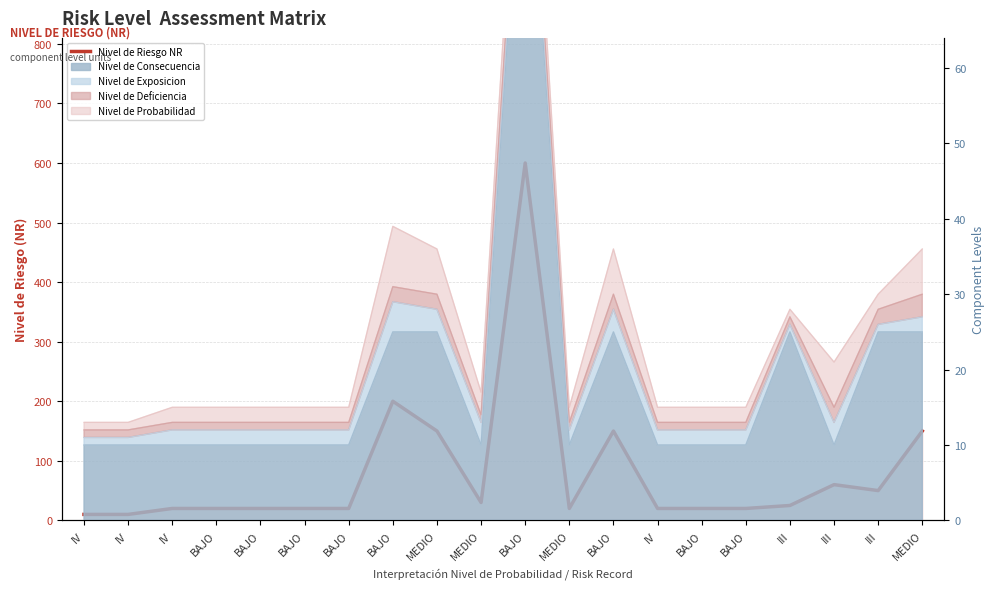

Which has a higher value, IV or IV?

IV